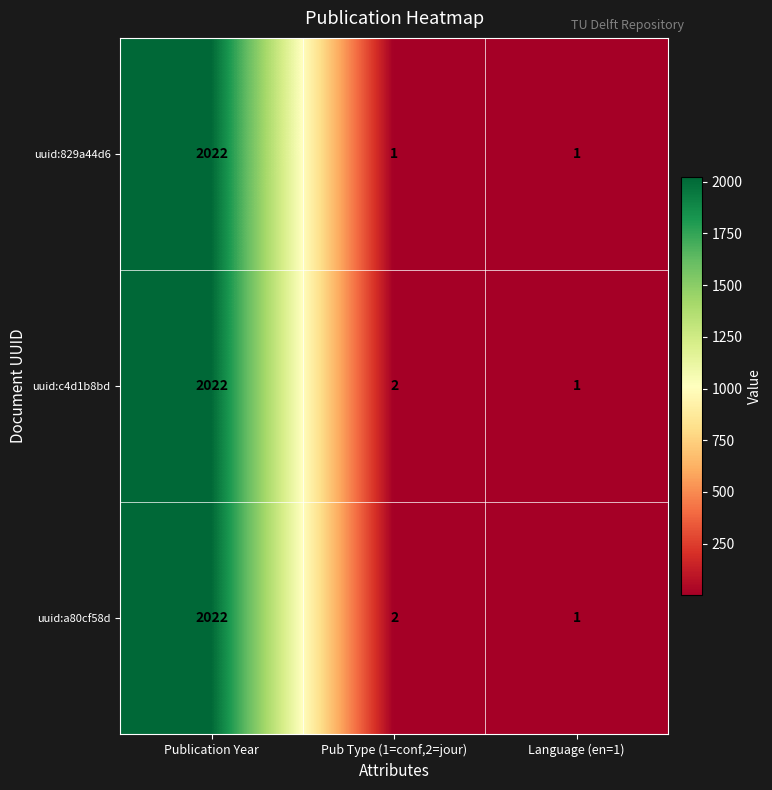

True or false: uuid:c4d1b8bd has a value of 2872 at Publication Year.

False